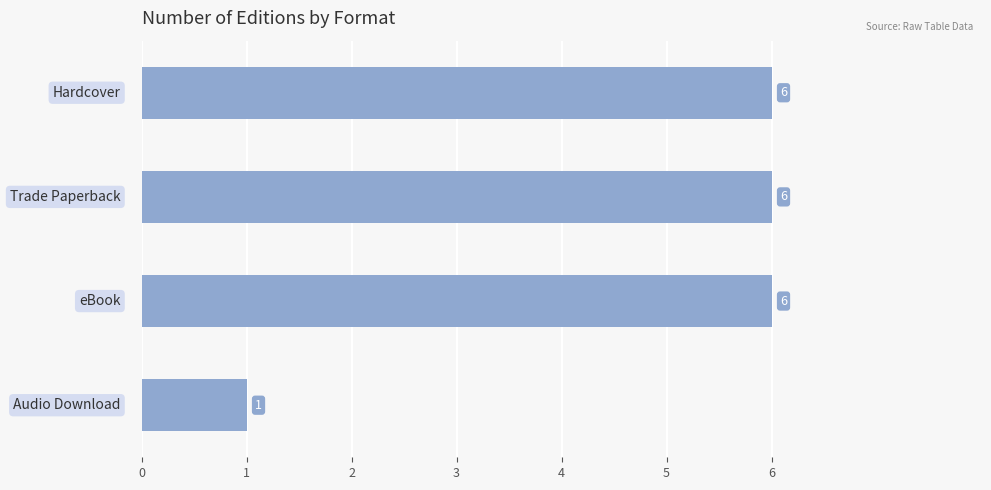

What is the average value?

5